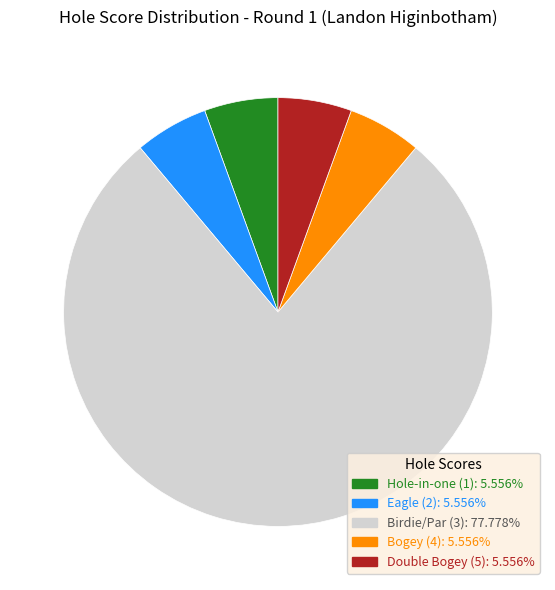

Does any single category account for the majority?

Yes